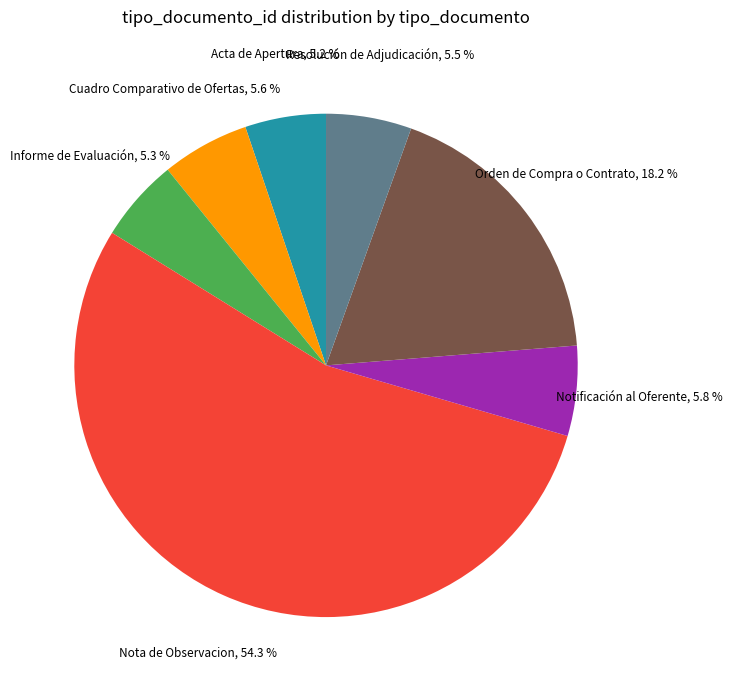

How many slices are in this pie chart?

7